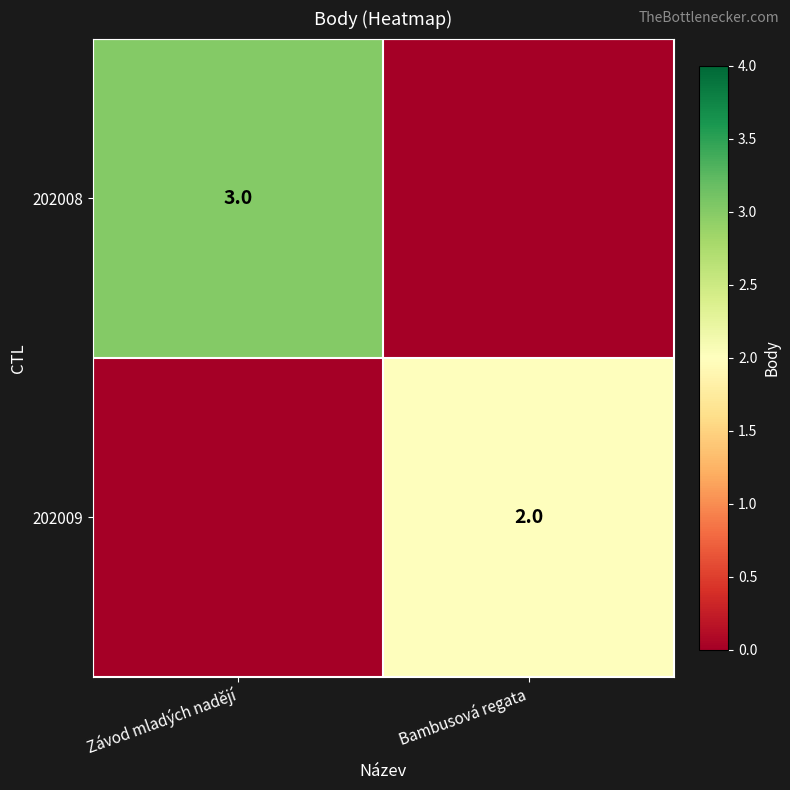

The value of 202009 at Bambusová regata is 2. True or false?

True